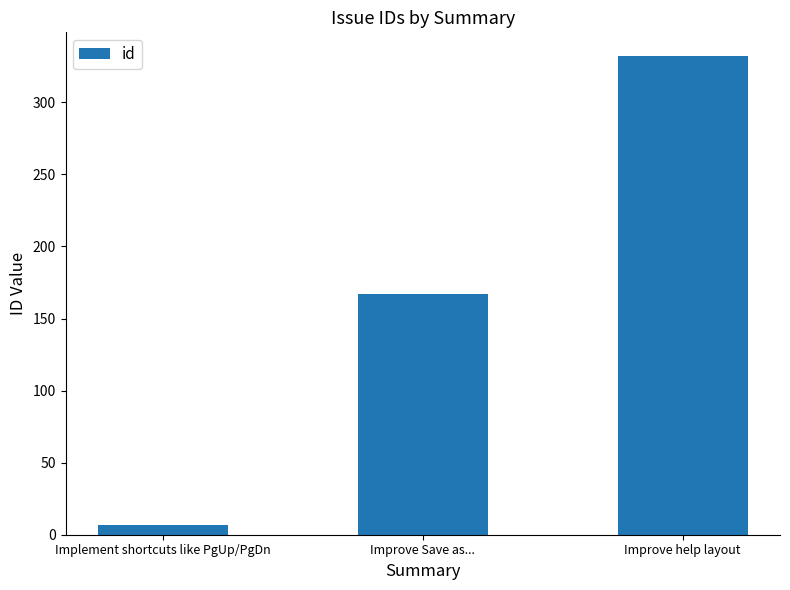

What is the difference between the maximum and minimum values?

325